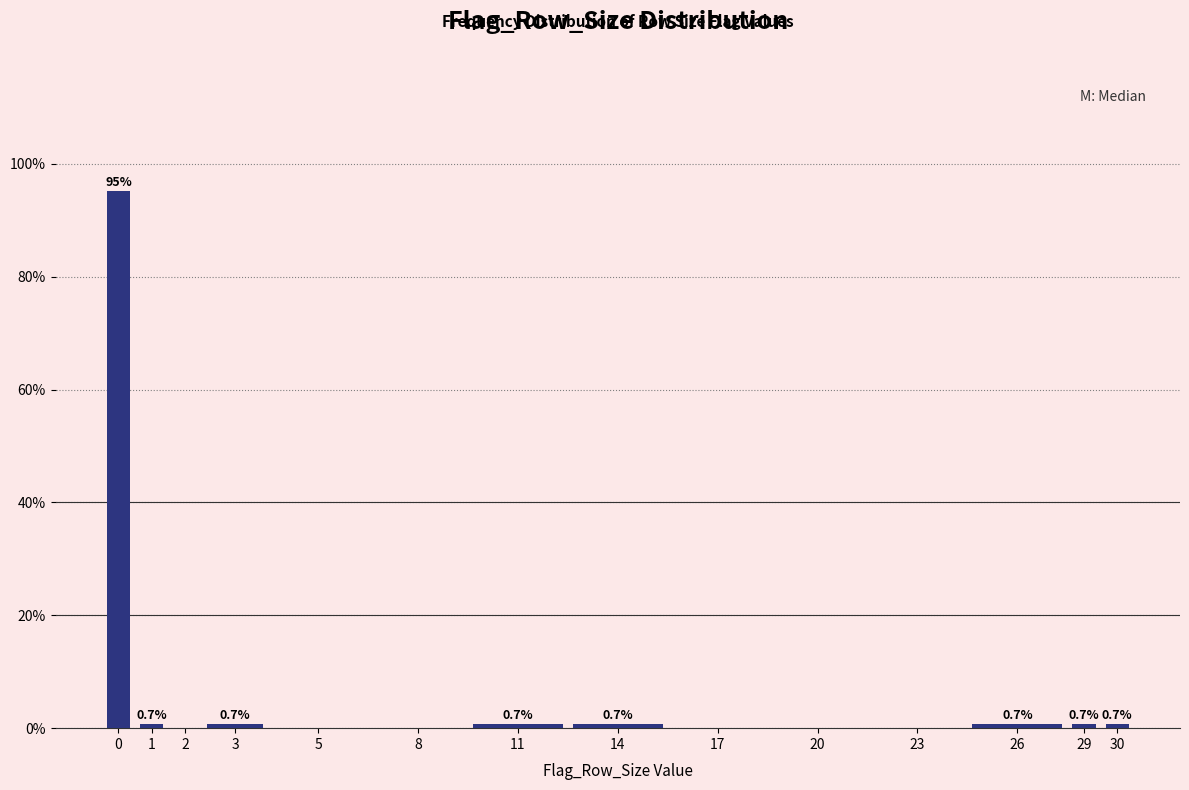

Reading left to right, transcribe all the data shown in this chart.

0=95.2	1=0.7	2=0.0	3=0.7	5=0.0	8=0.0	11=0.7	14=0.7	17=0.0	20=0.0	23=0.0	26=0.7	29=0.7	30=0.7